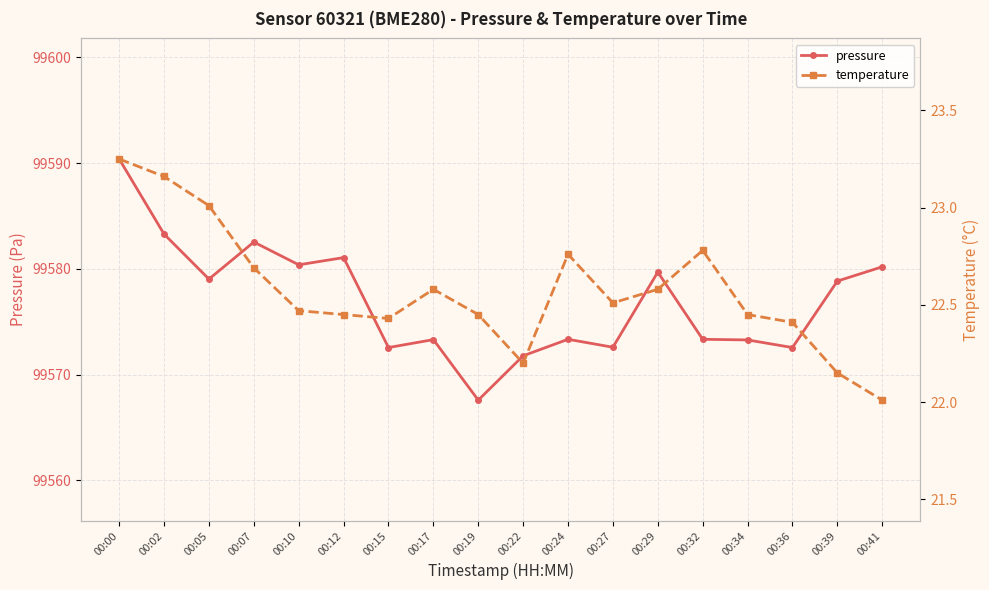

What is the lowest value of the temperature series?

22.0